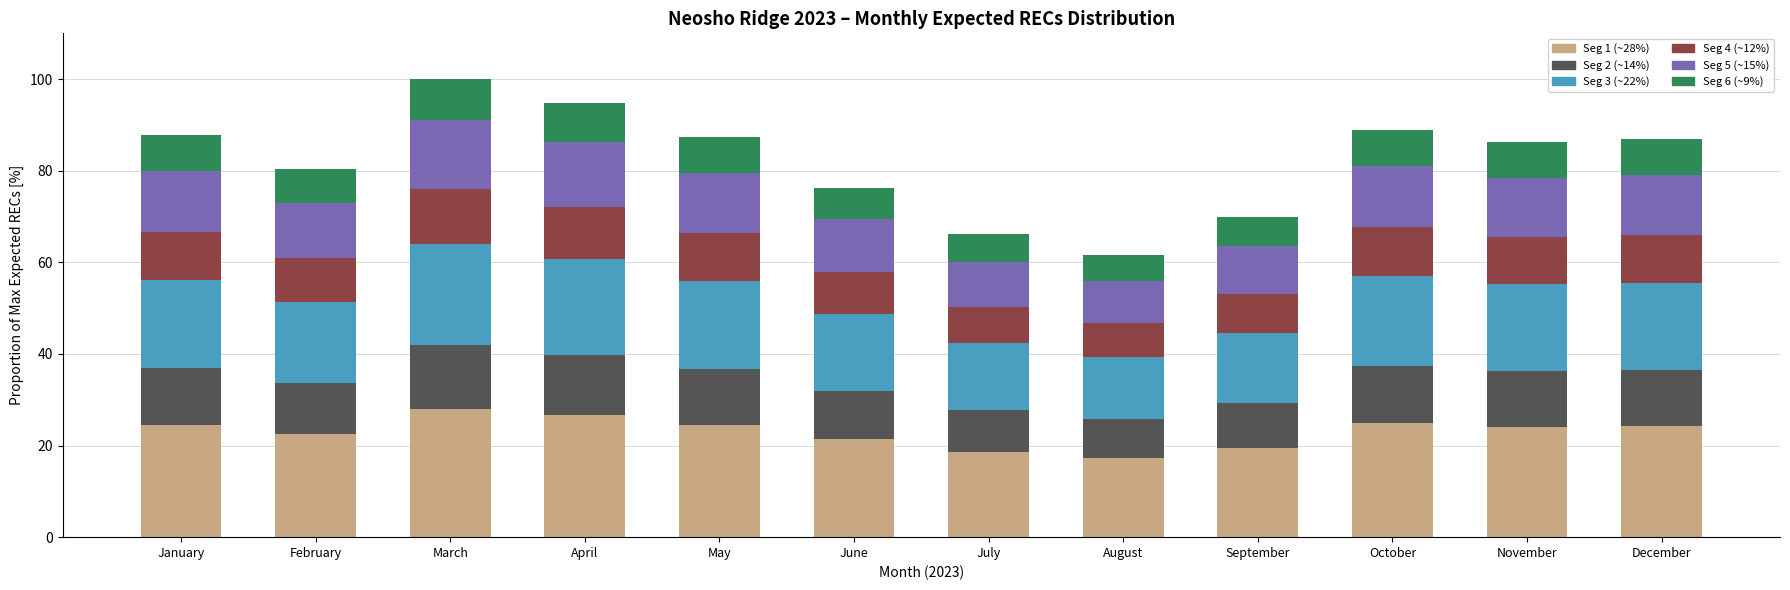

What is the total value across all series at January?

87.8